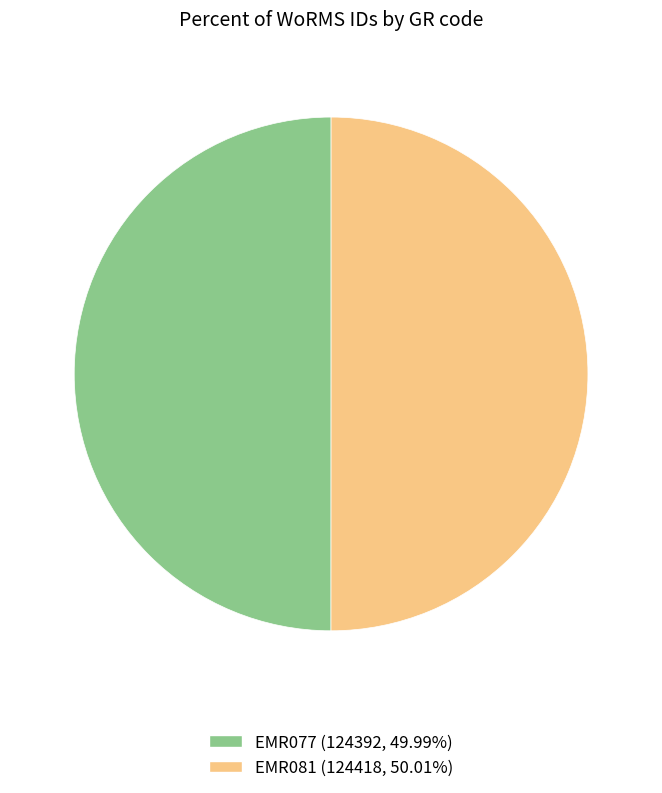

Combined, do EMR081 and EMR077 account for over 50%?

Yes